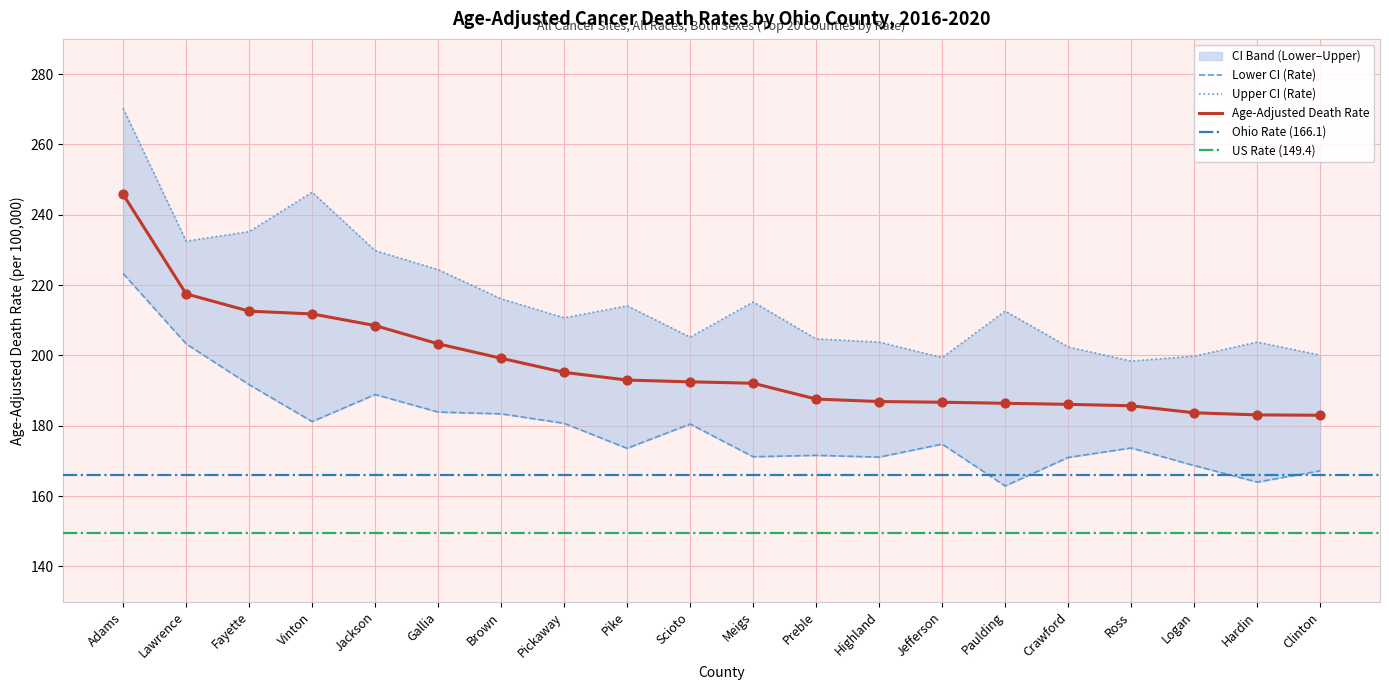

Which series reaches the maximum Y coordinate?

Upper CI (Rate)